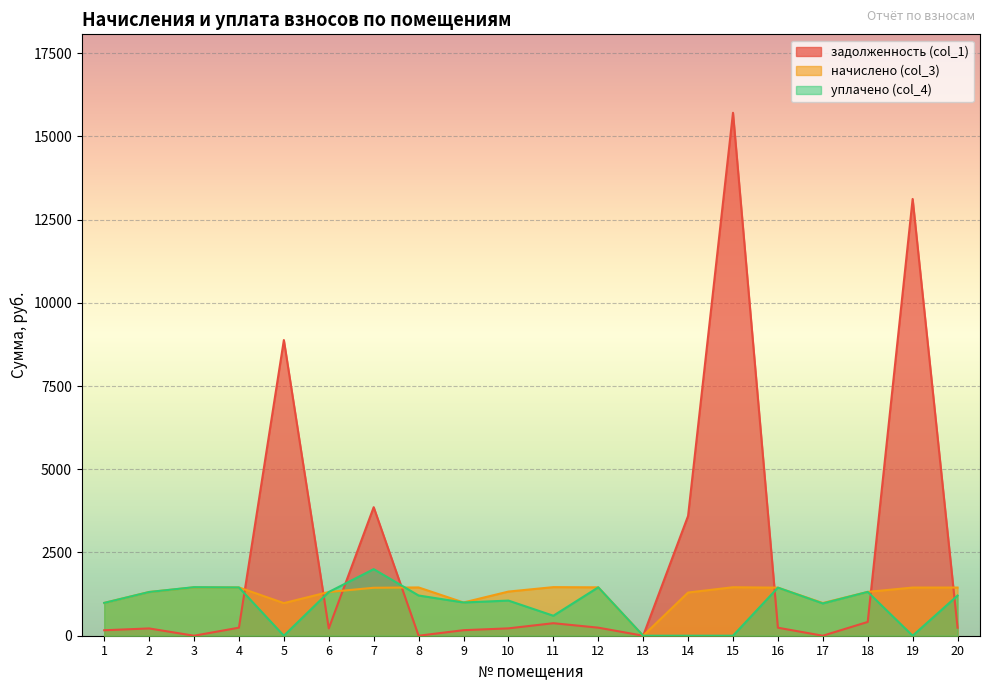

Reading left to right, list all the values displayed in this chart.

задолженность (col_1): 1=164.3	2=218.9	3=0.0	4=241.7	5=8881.0	6=218.9	7=3860.8	8=0.0	9=166.4	10=221.0	11=376.0	12=242.2	13=0.0	14=3598.2	15=15708.5	16=240.6	17=0.0	18=414.0	19=13119.7	20=241.2
начислено (col_3): 1=985.8	2=1313.3	3=1453.3	4=1450.1	5=979.4	6=1313.3	7=1440.5	8=1450.1	9=998.5	10=1326.1	11=1459.6	12=1453.3	13=0.0	14=1297.4	15=1456.4	16=1443.7	17=982.6	18=1316.5	19=1446.9	20=1446.9
уплачено (col_4): 1=985.8	2=1313.3	3=1458.0	4=1450.1	5=0.0	6=1313.3	7=2000.0	8=1208.4	9=998.5	10=1055.5	11=600.0	12=1453.3	13=0.0	14=0.0	15=0.0	16=1443.7	17=970.0	18=1316.5	19=0.0	20=1205.8